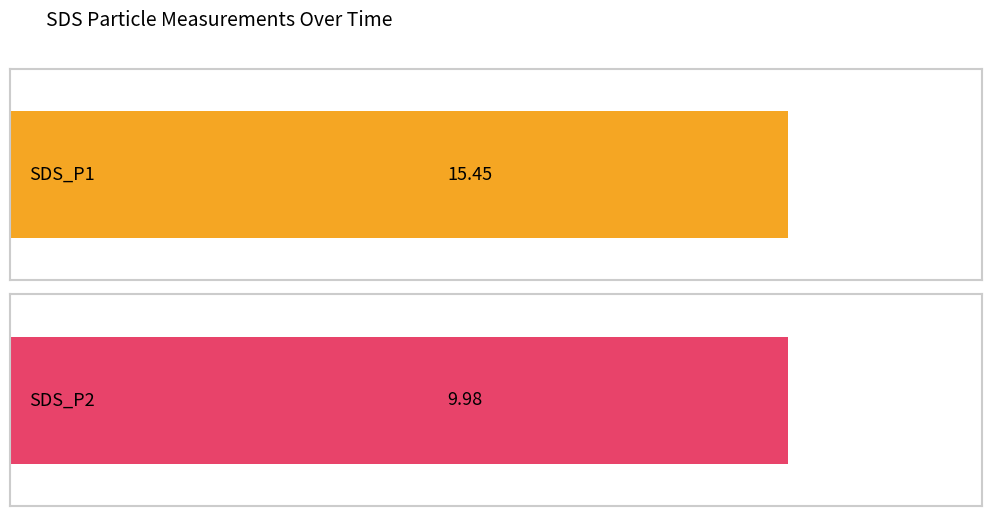

What are all the series names shown in the legend?

SDS_P1, SDS_P2